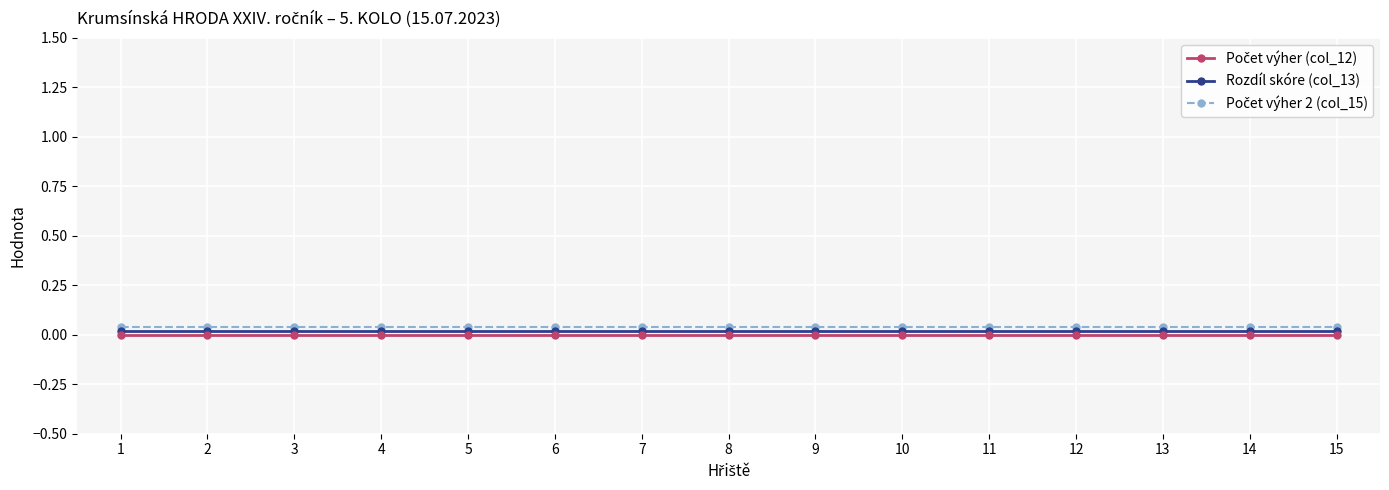

True or false: Počet výher (col_12) and Rozdíl skóre (col_13) intersect in this chart.

False